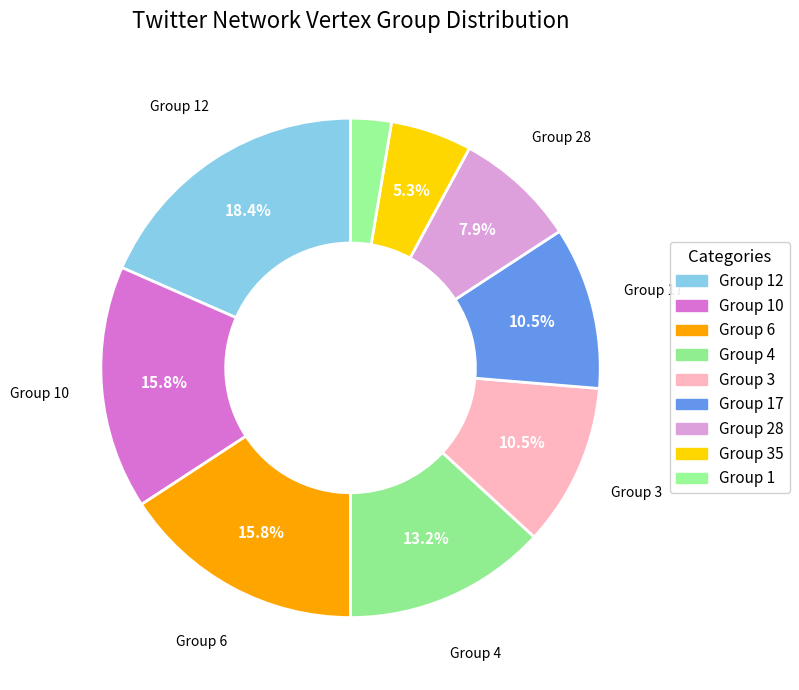

How many slices are in this pie chart?

9